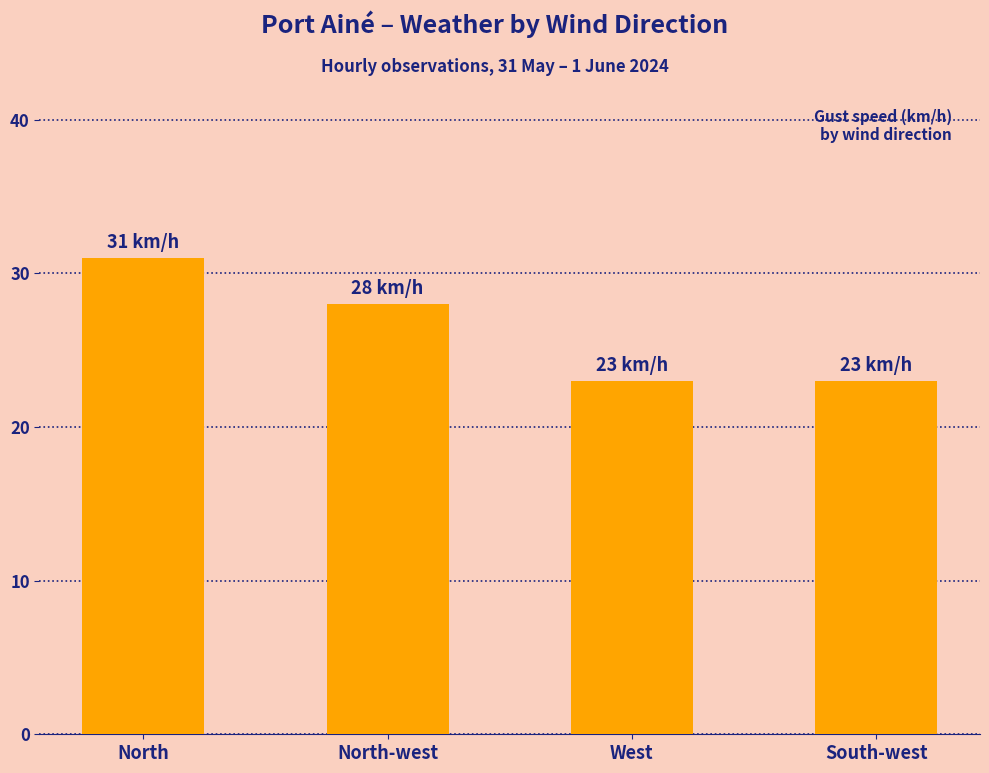

What is the label of the 3rd bar from the right?

North-west